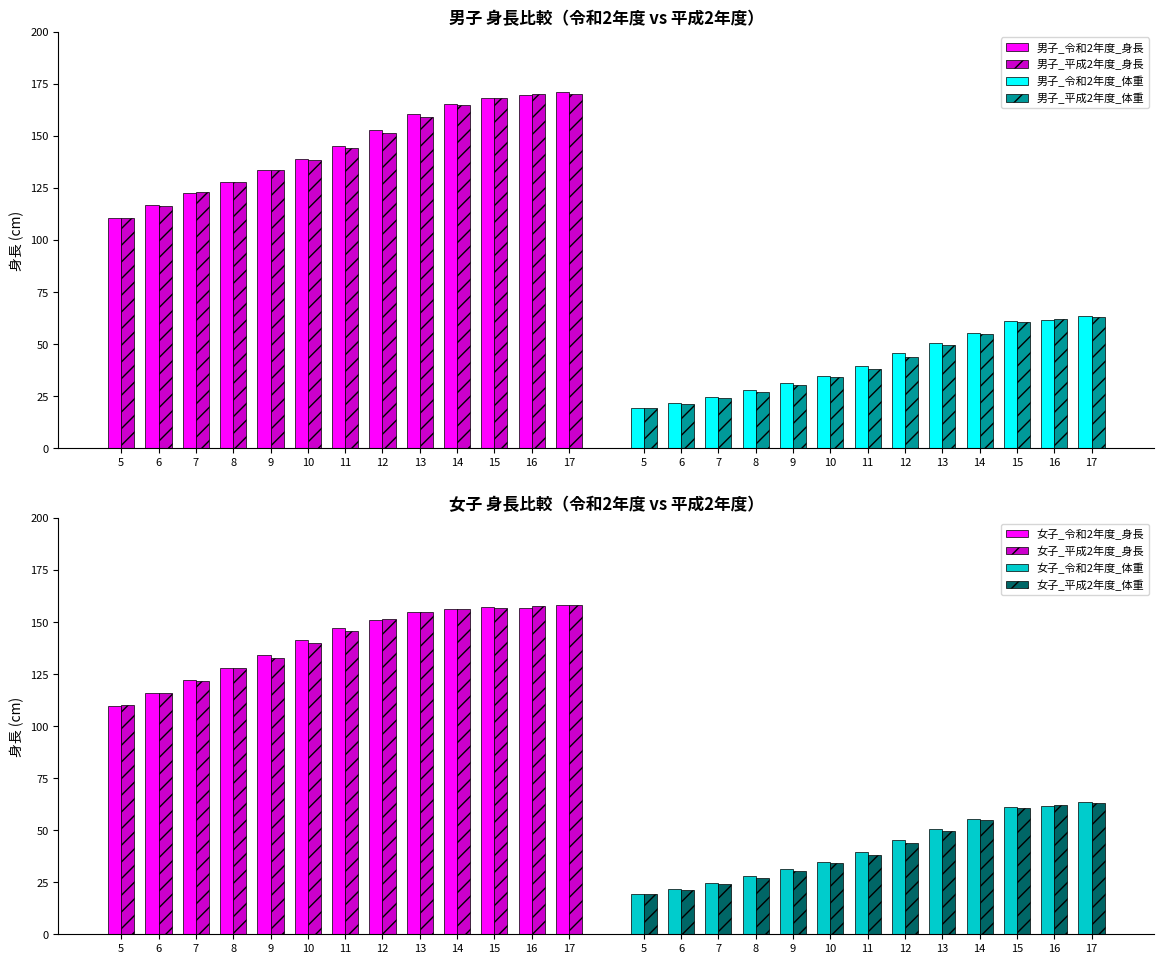

Which series changed the most between 8 and 11?

女子_令和2年度_身長